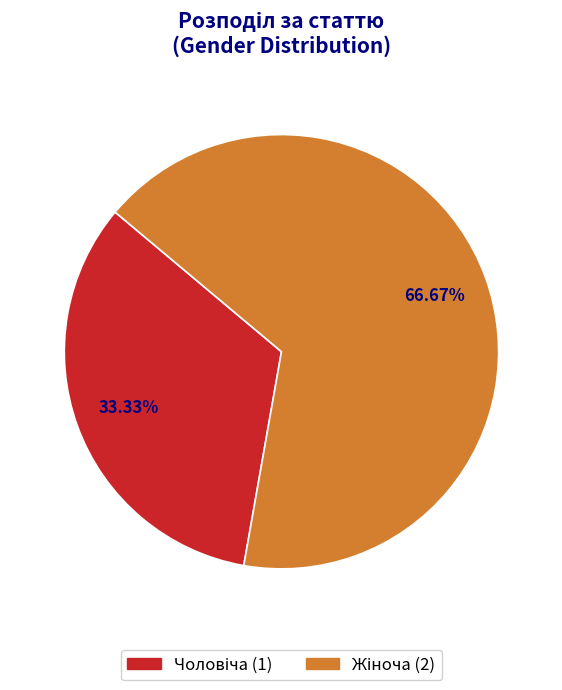

Is there any slice that represents more than half of the pie?

Yes